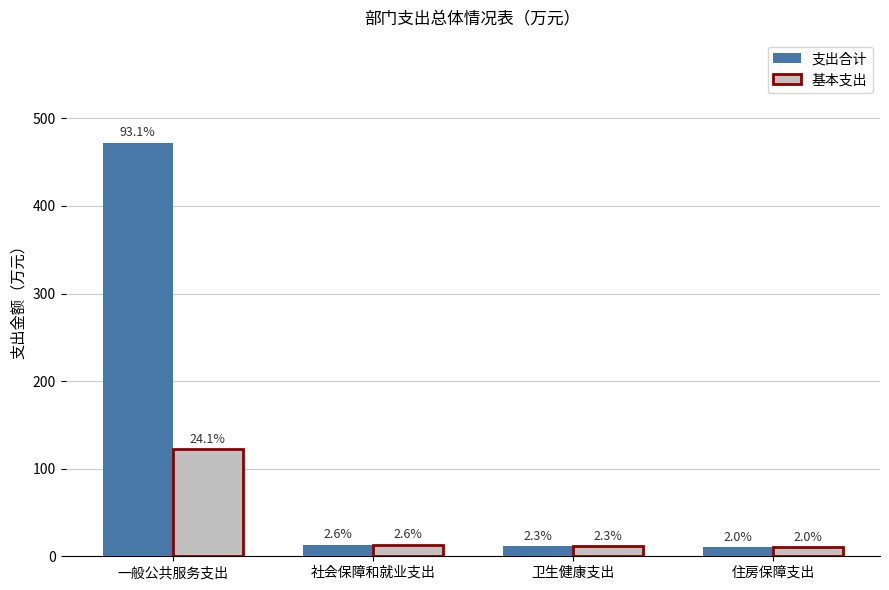

What is the difference between the maximum and minimum values in the 支出合计 series?

461.8